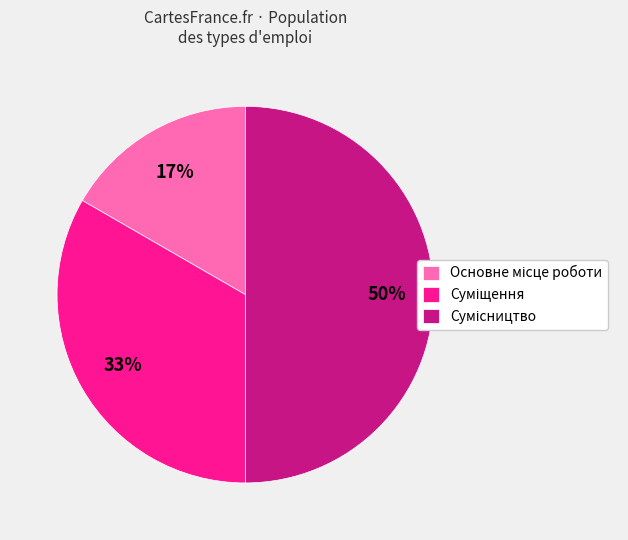

To the nearest percent, what is the average slice percentage?

33%